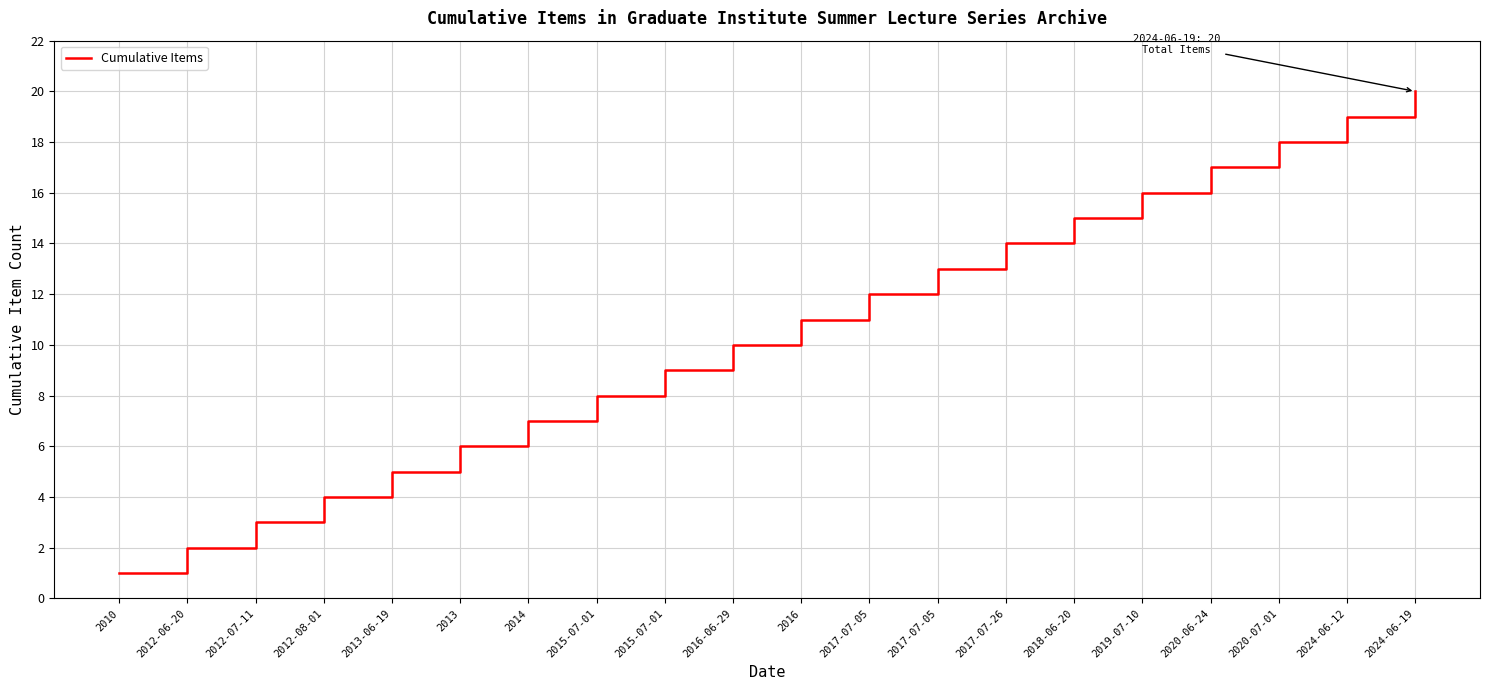

How many lines are shown in the chart?

1